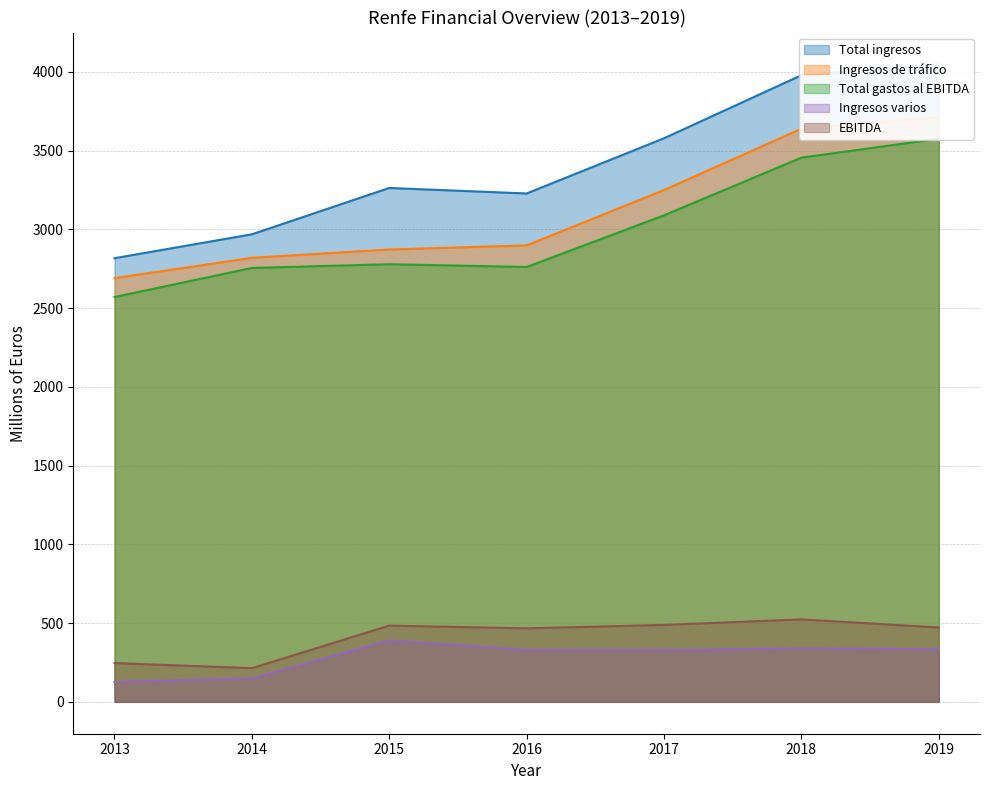

True or false: Ingresos varios and Total ingresos intersect in this chart.

False